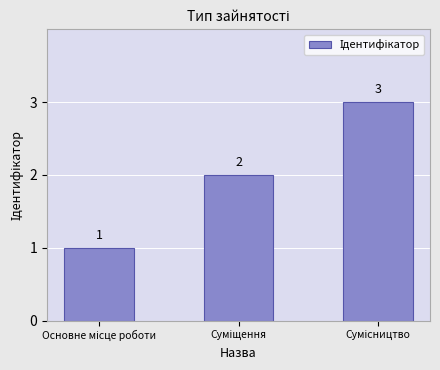

What is the sum of all values?

6